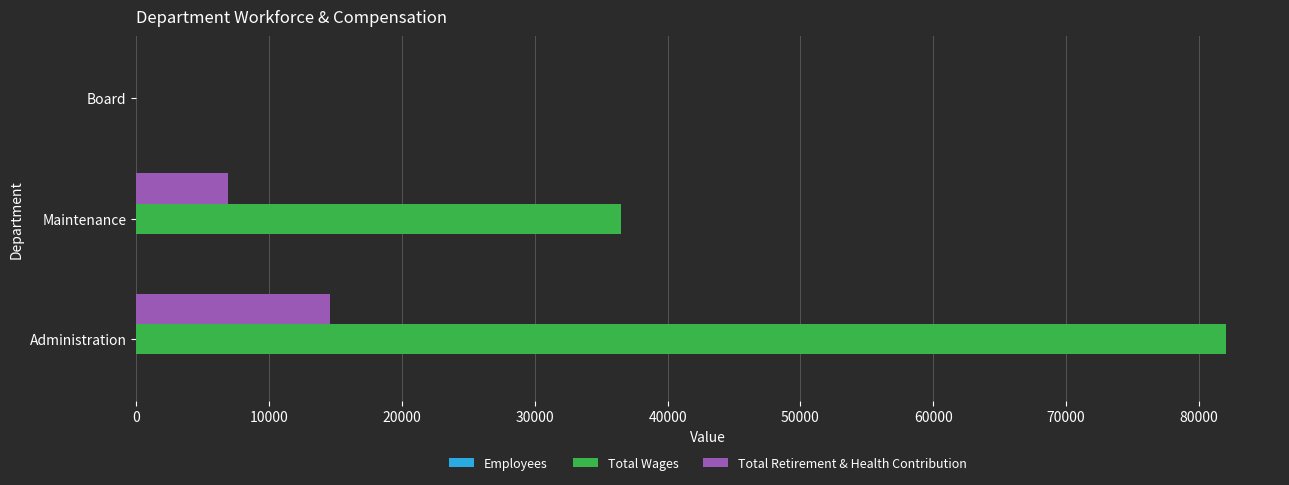

Which series changed the most between Administration and Board?

Total Wages